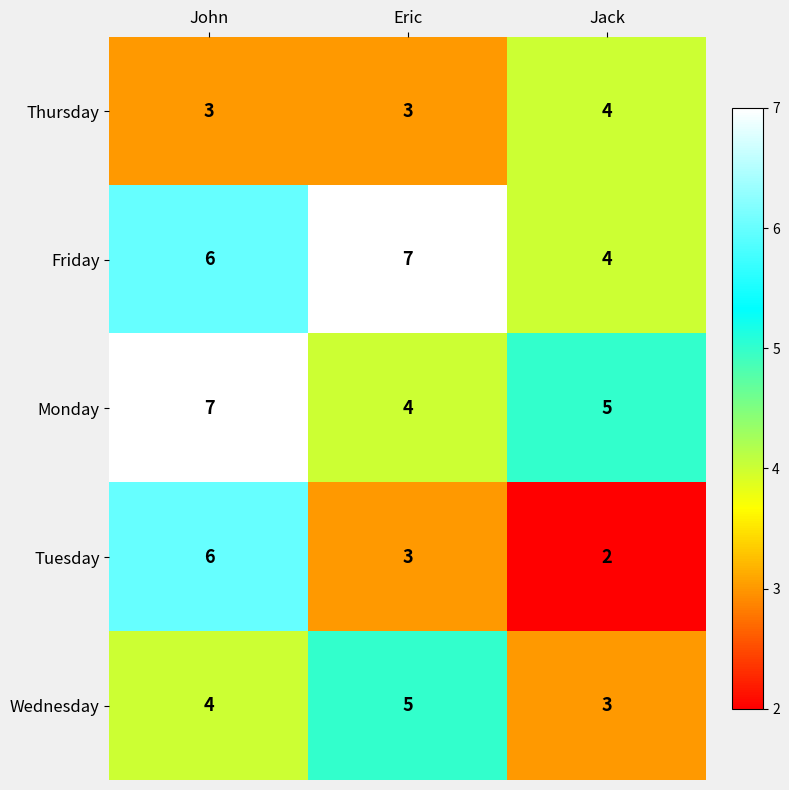

At which category does the chart reach its minimum across all series?

Jack